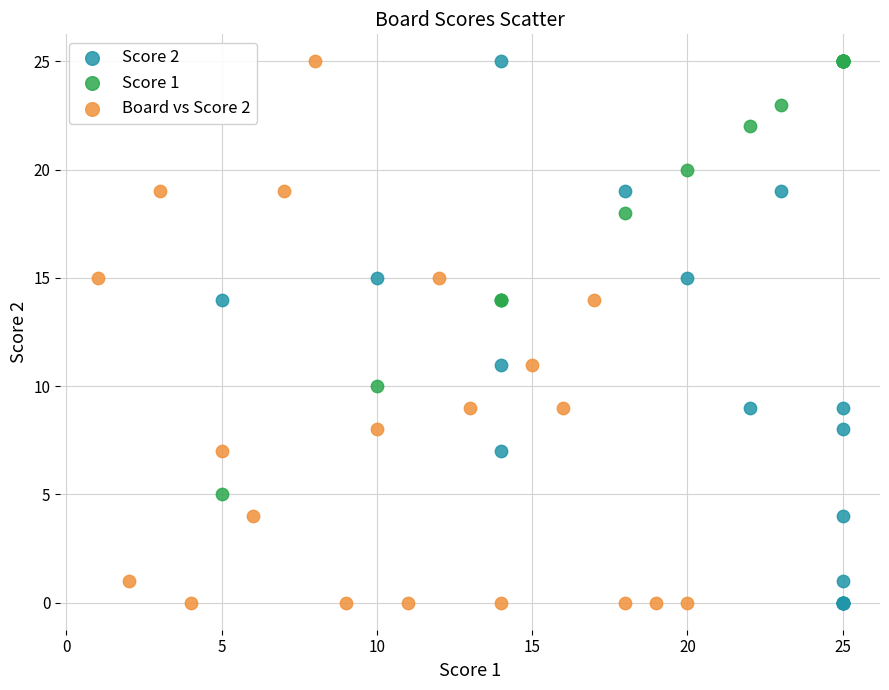

What are all the series names shown in the legend?

Score 2, Score 1, Board vs Score 2